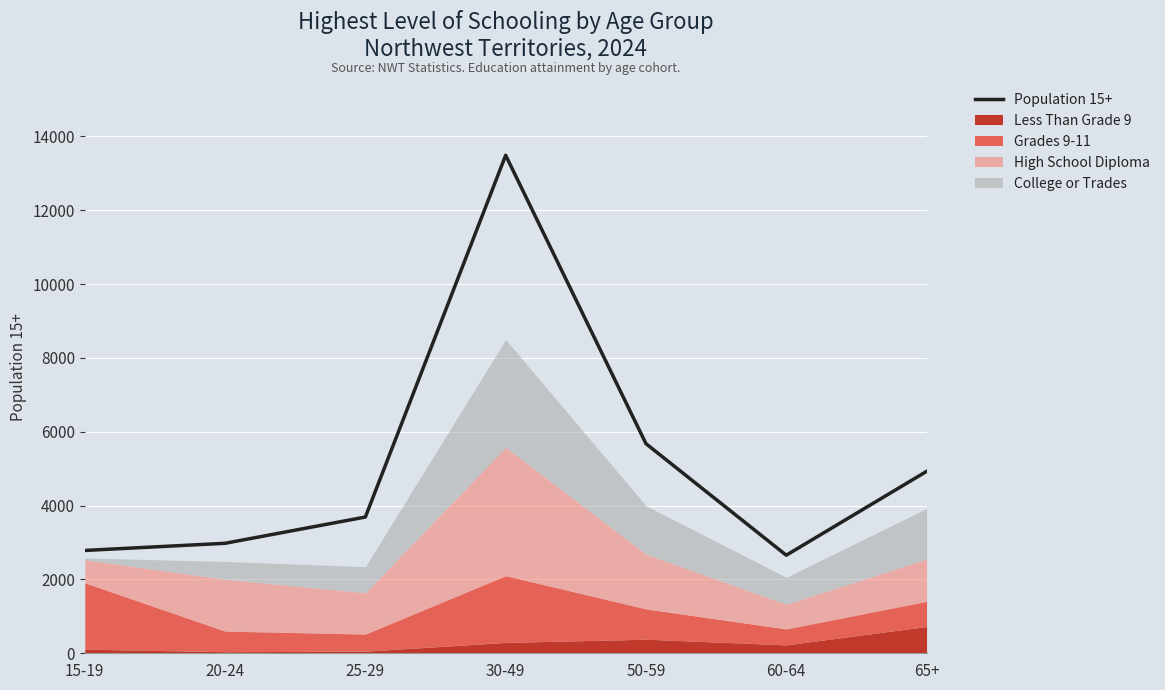

True or false: the data shows 4523.1 at 20-24.

False